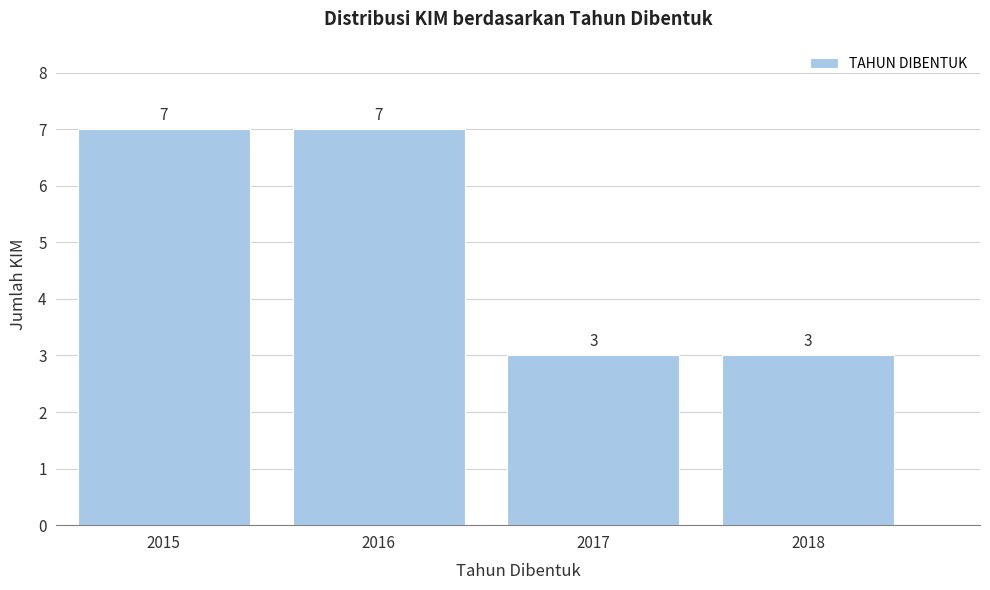

Reading right to left, extract all data points from this chart.

2018=3	2017=3	2016=7	2015=7